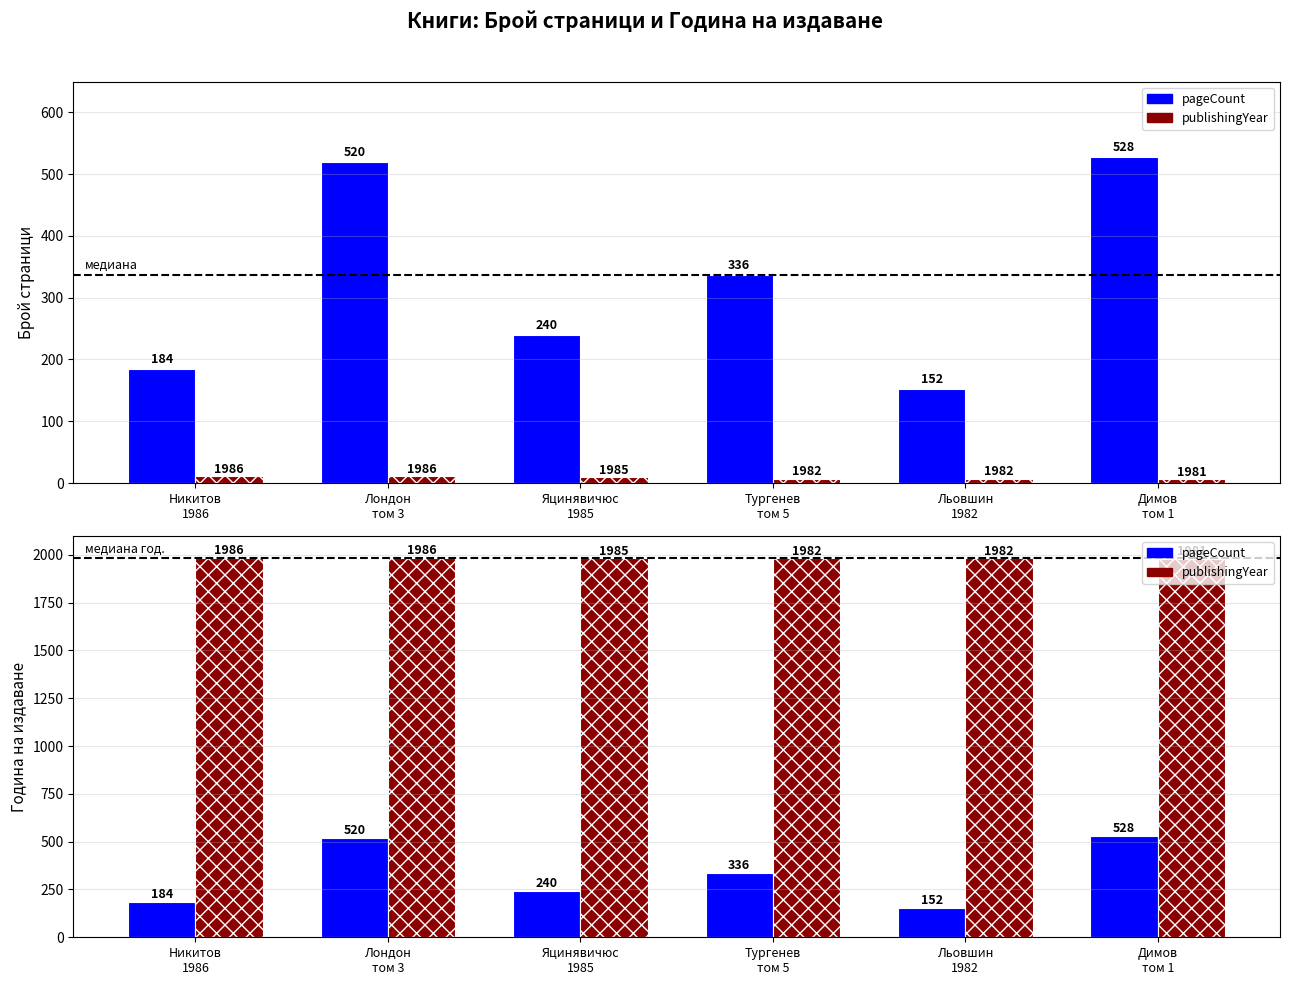

Does the chart contain any negative values?

No